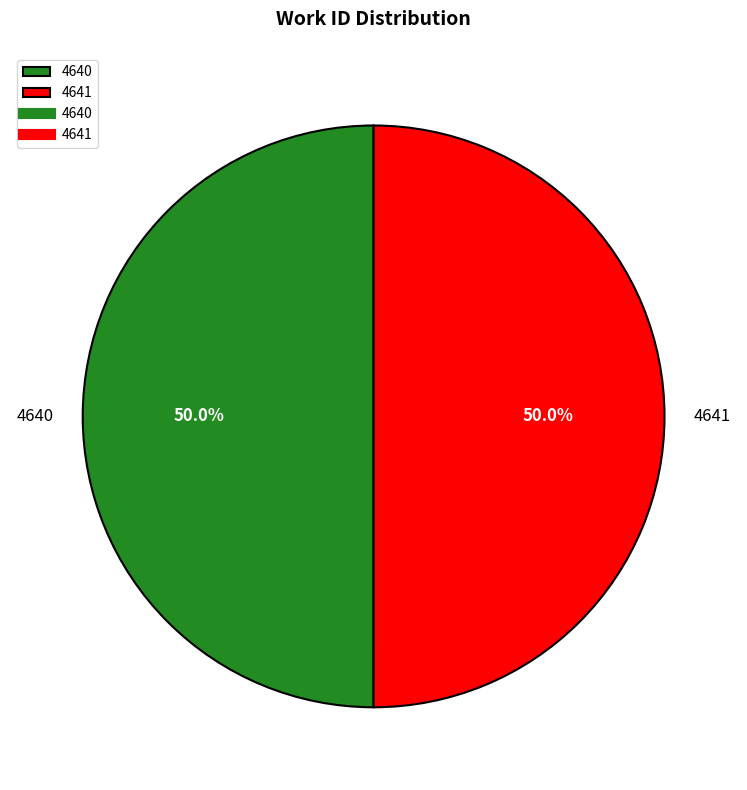

Approximately how many times larger is the value at 4640 compared to 4641?

1.0